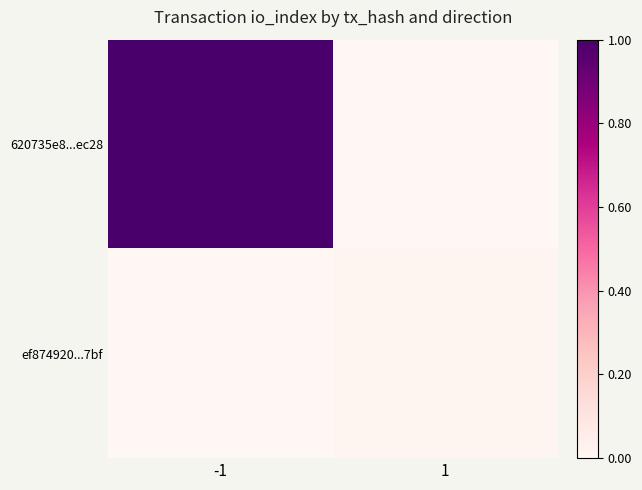

List the series in order of their overall mean, lowest first.

ef874920...7bf, 620735e8...ec28